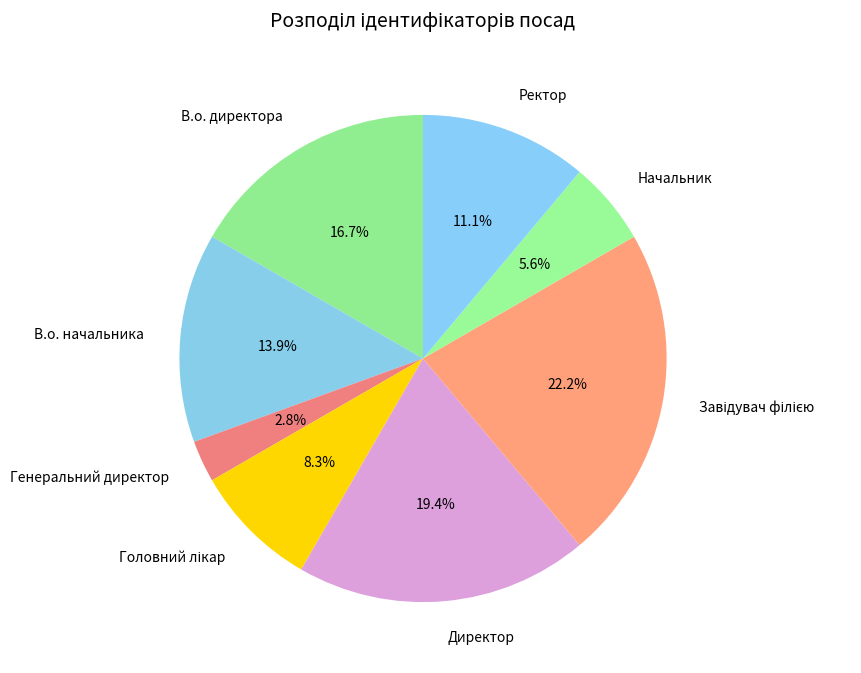

Which slice is the smallest?

Генеральний директор